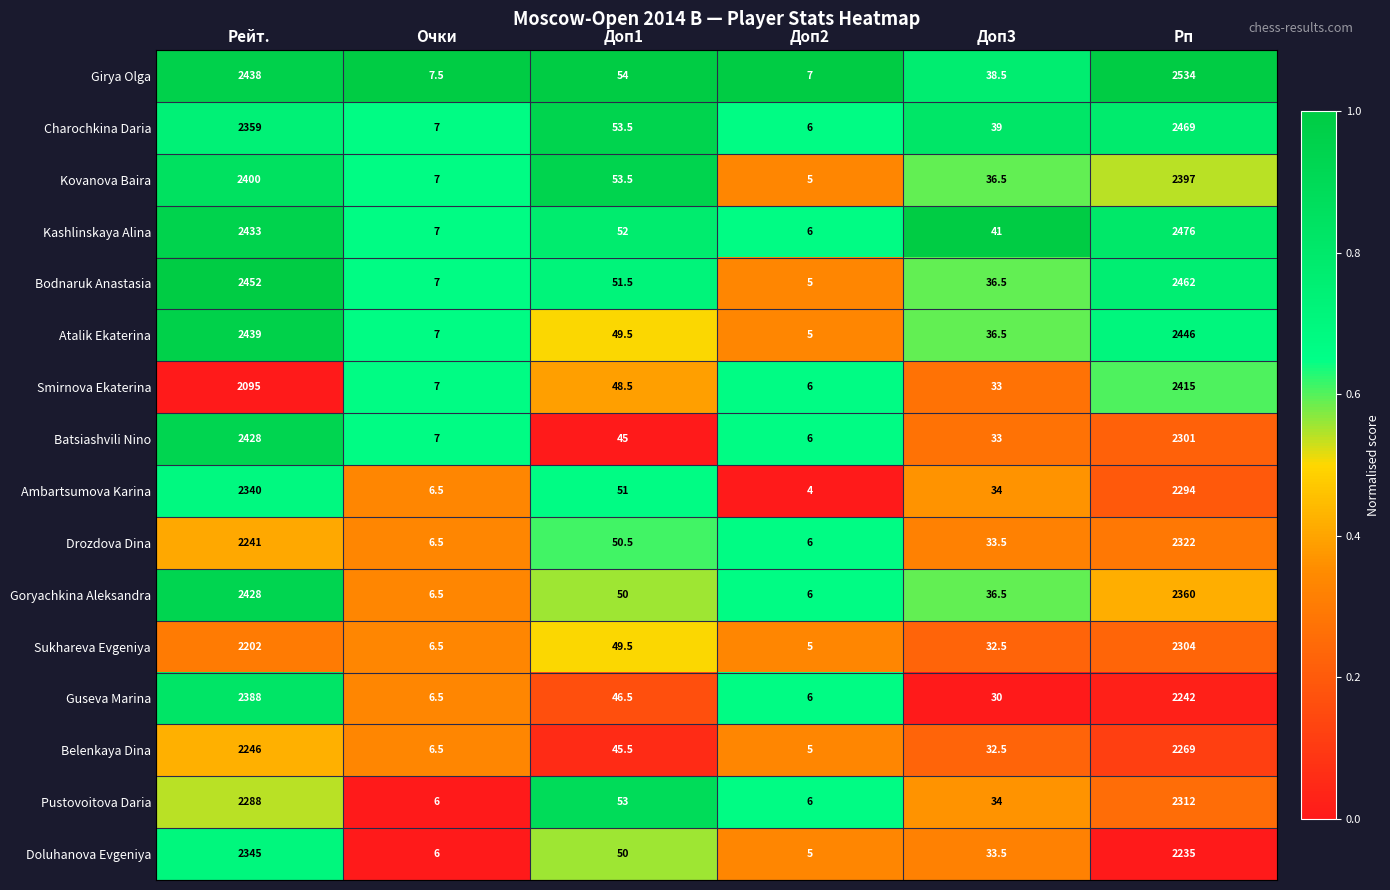

What is the highest value of the Sukhareva Evgeniya series?

2304.0